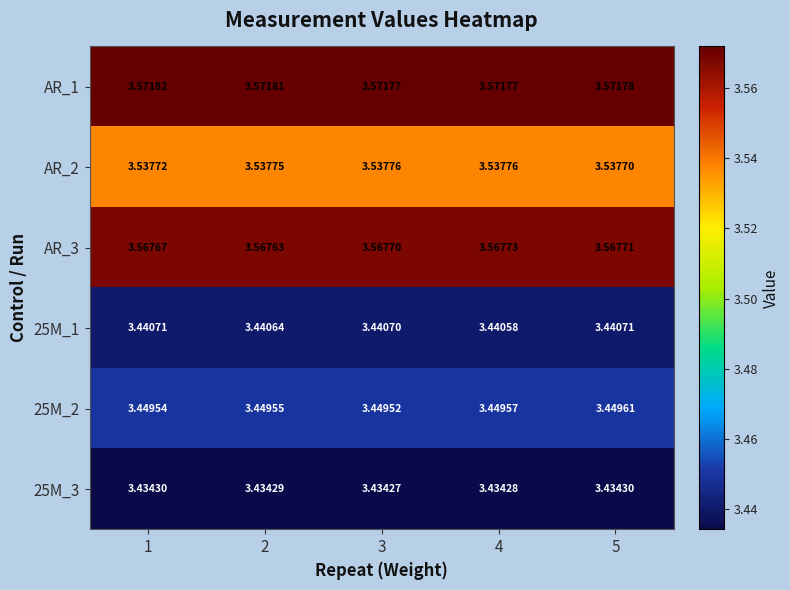

At how many categories does at least one series exceed 3?

5